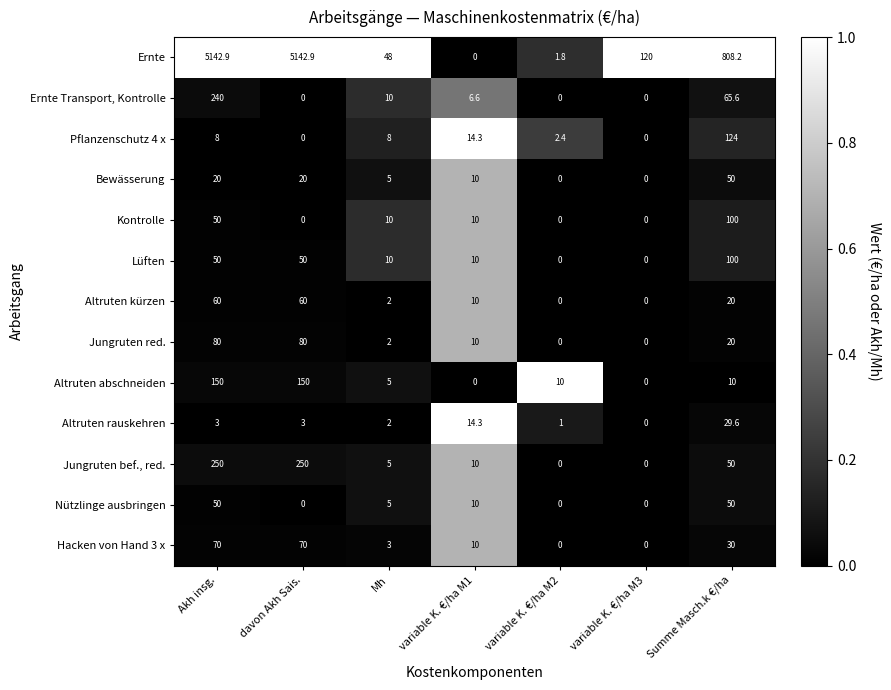

What is the greatest value displayed?

5142.9